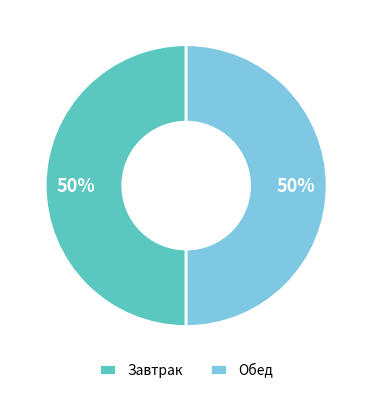

The Обед slice represents 50% of the pie. True or false?

True